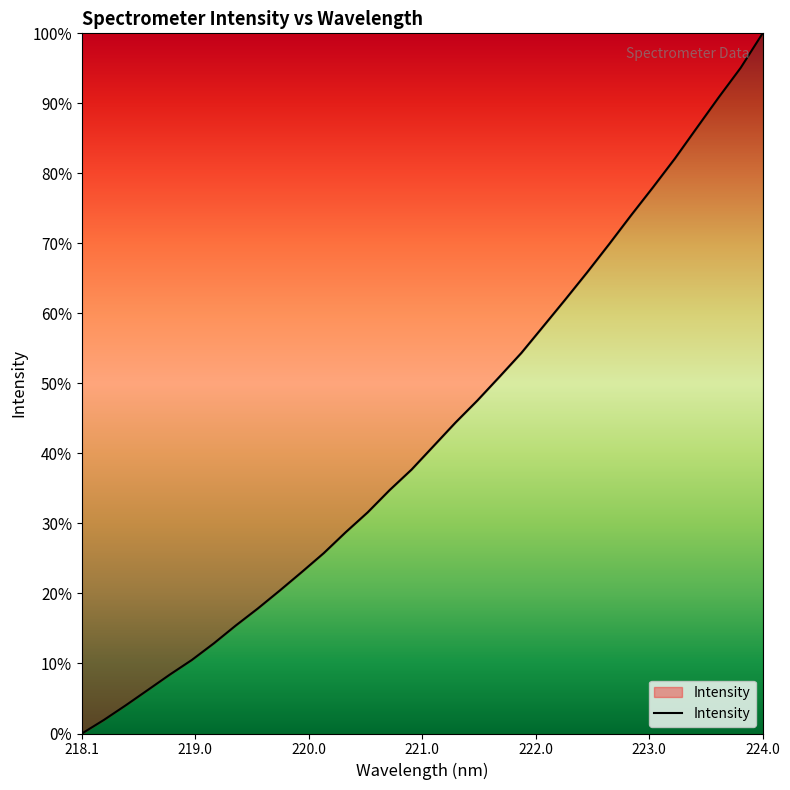

What is the difference between the maximum and minimum values?

100.0